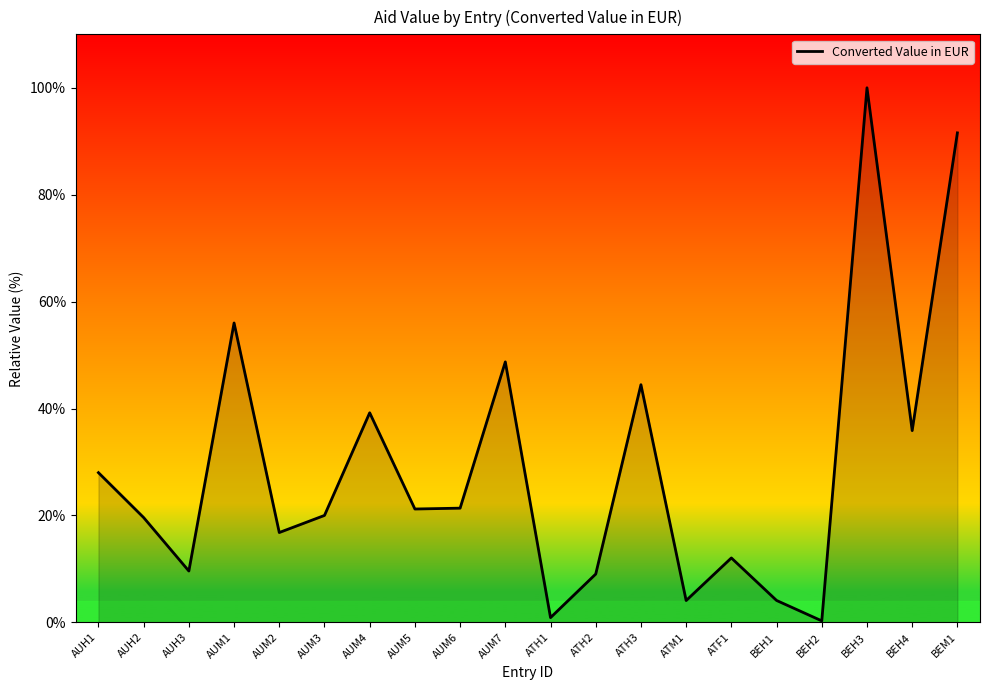

What is the minimum value shown in the chart?

0.3